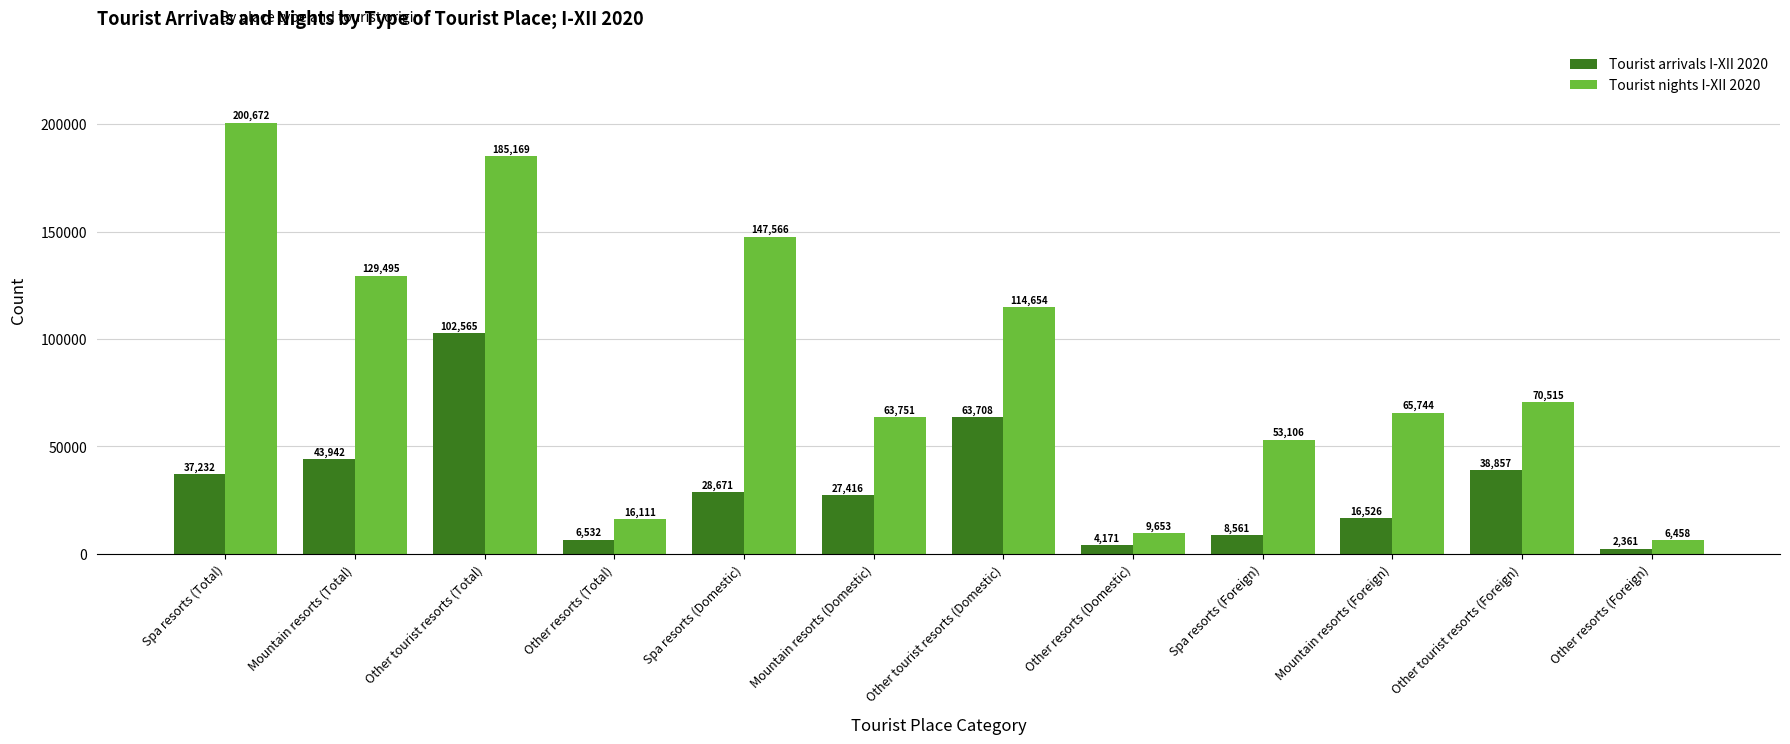

Does the chart contain stacked bars?

No